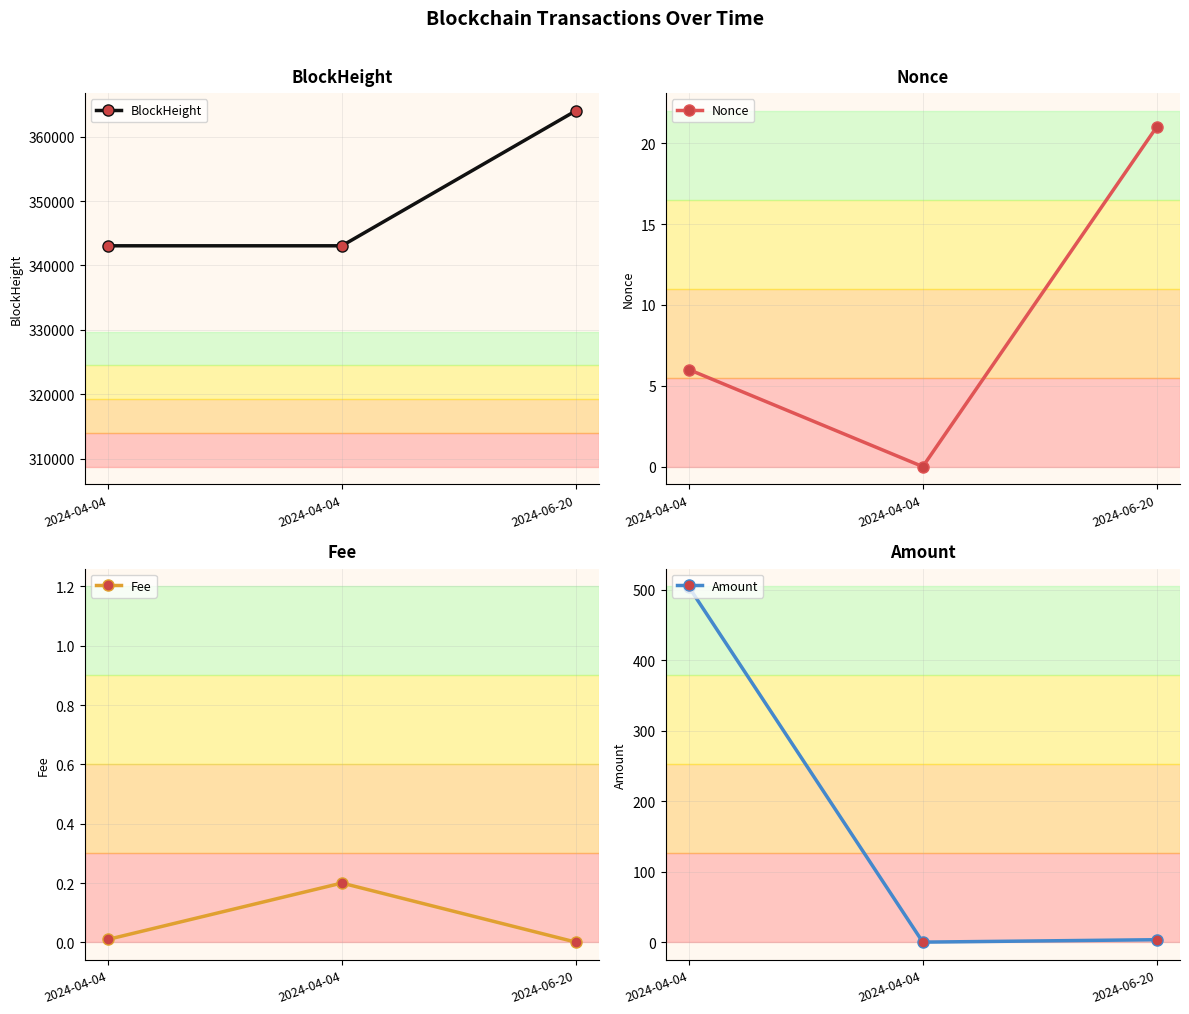

What are all the series names shown in the legend?

BlockHeight, Nonce, Fee, Amount